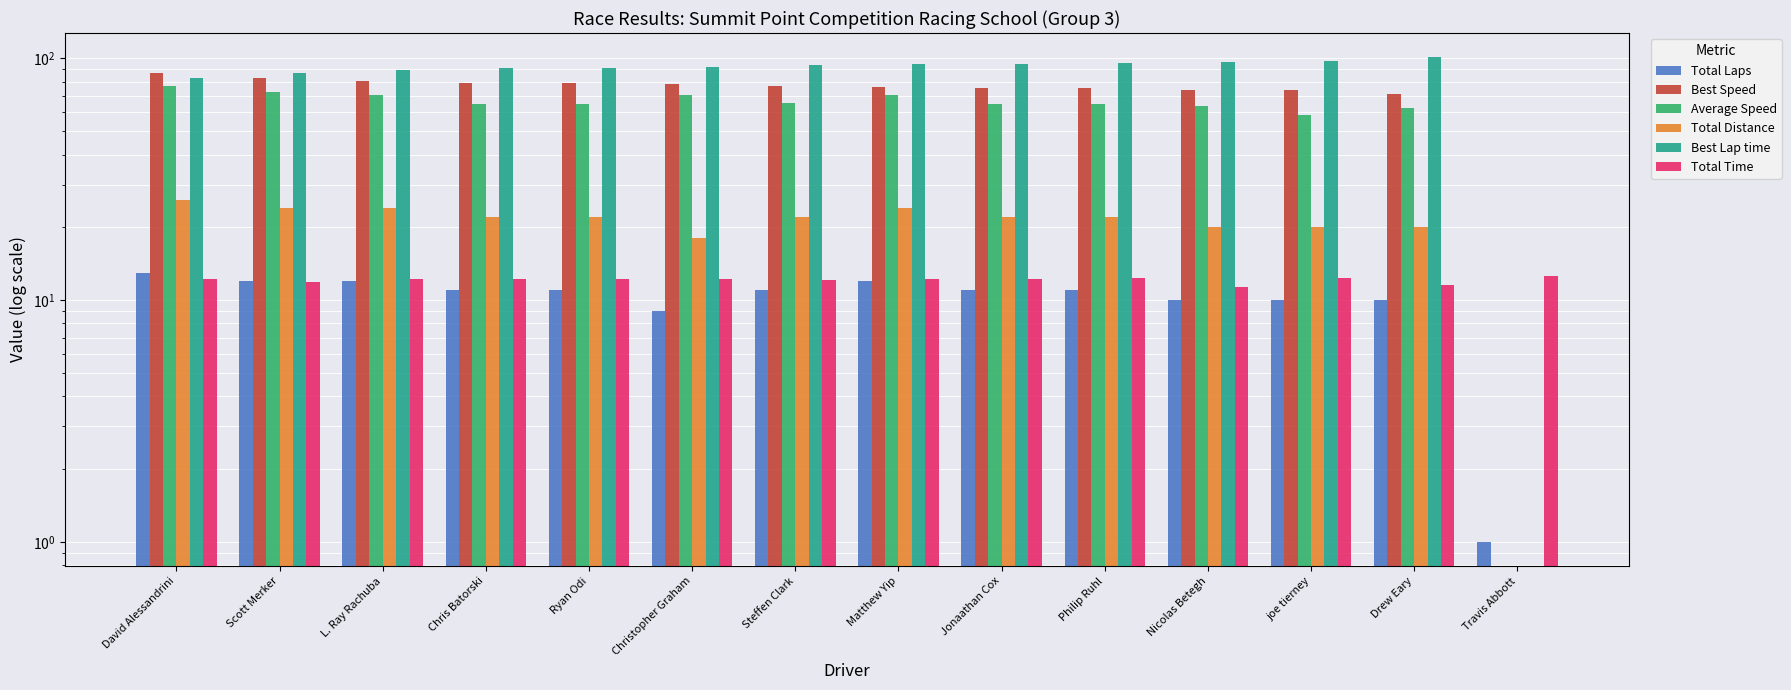

Read the Total Time value at Jonaathan Cox.

12.3